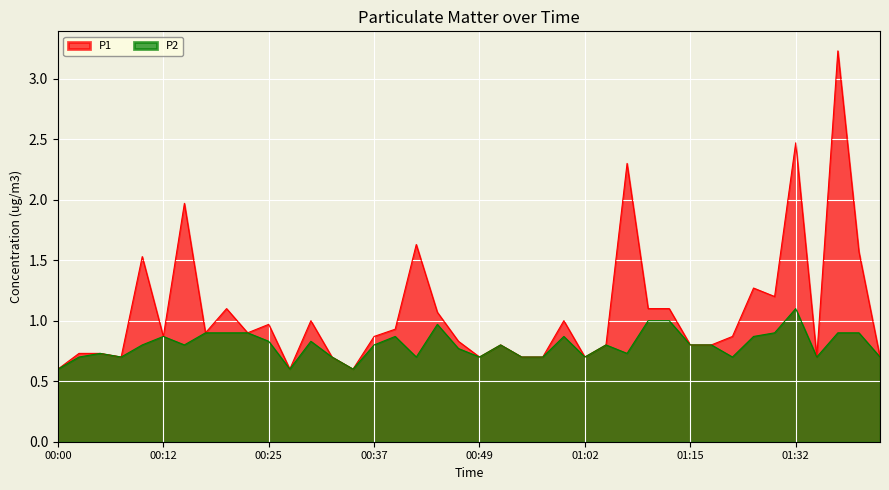

How many lines are shown in the chart?

2